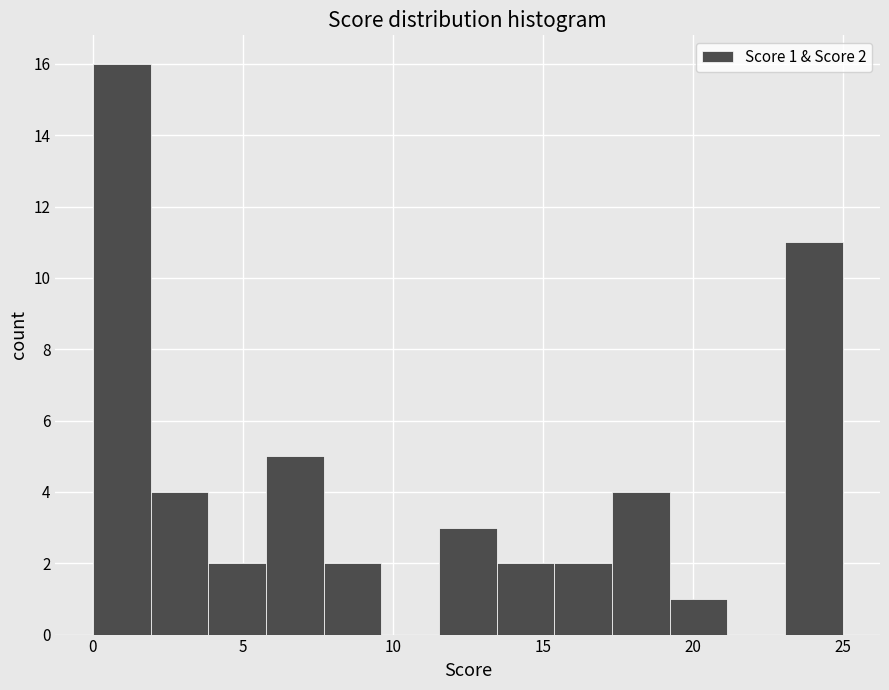

Read against the x-axis, roughly where is the centre of the tallest bar?

1.0